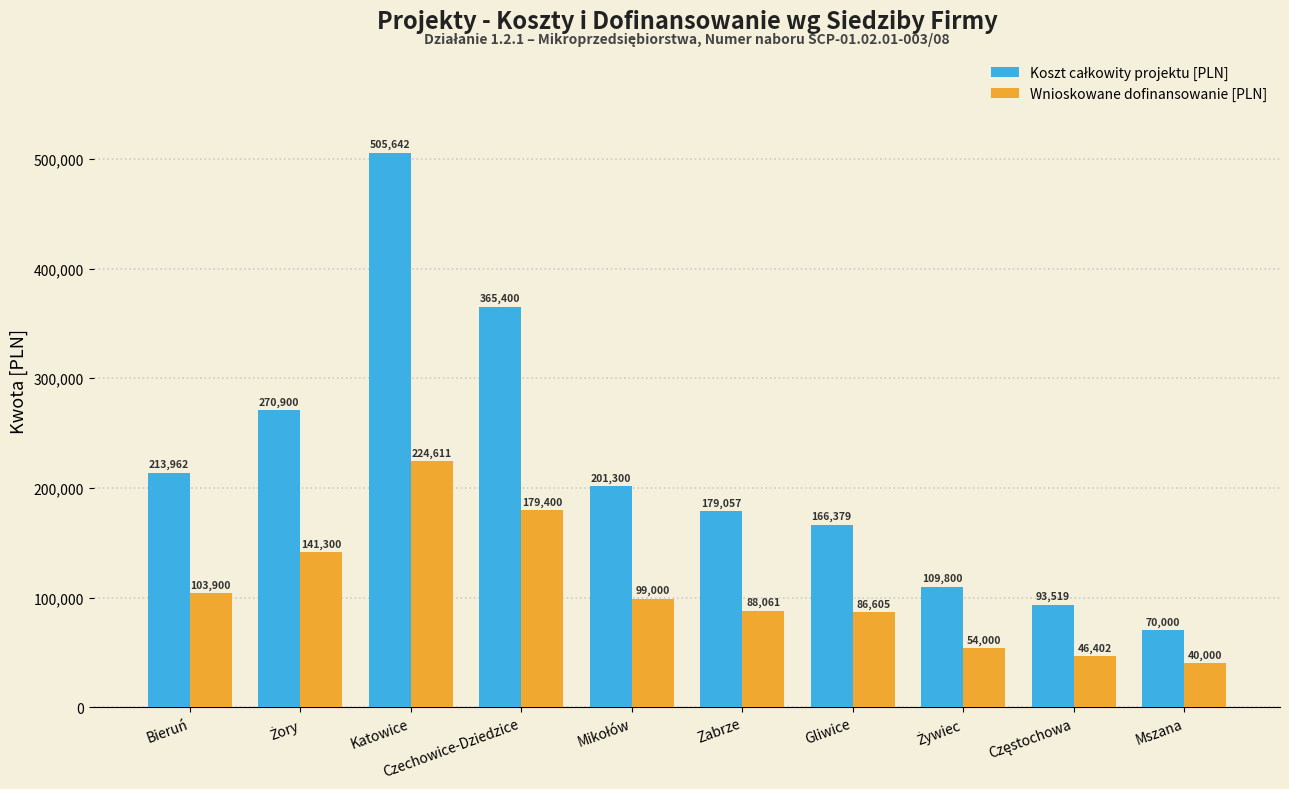

At which label does Wnioskowane dofinansowanie [PLN] first exceed 99000?

Bieruń